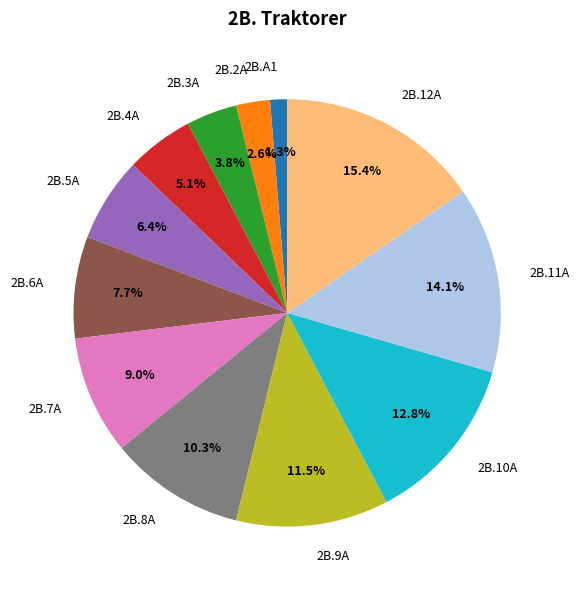

To the nearest percent, what portion does 2B.4A represent?

5%